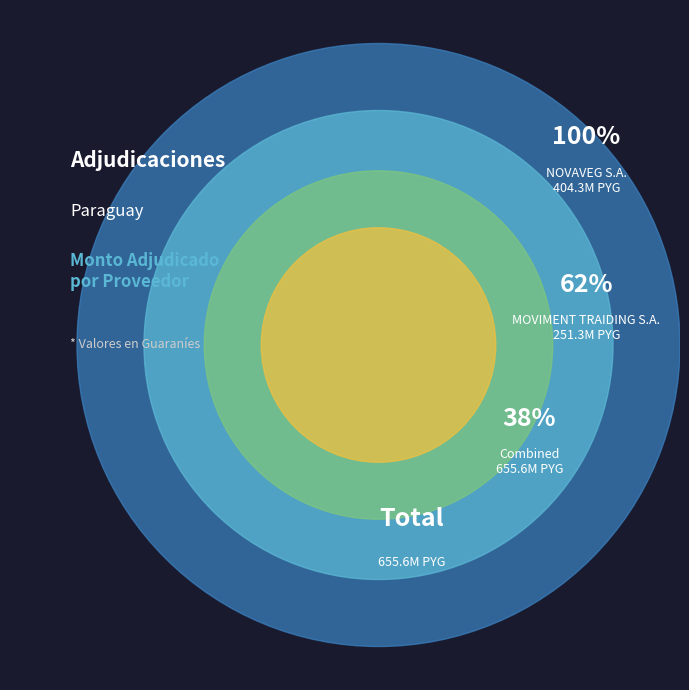

To the nearest percent, what percentage of the pie is MOVIMENT TRAIDING S.A.?

38%